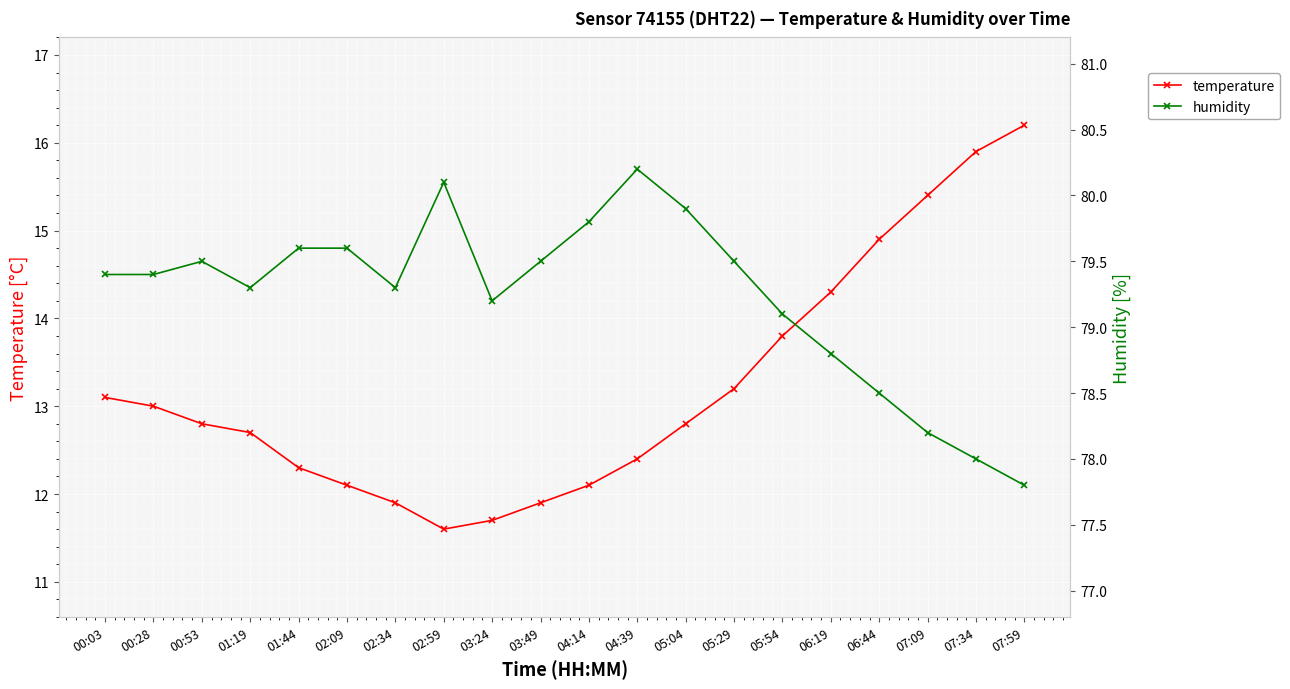

True or false: temperature and humidity intersect in this chart.

False